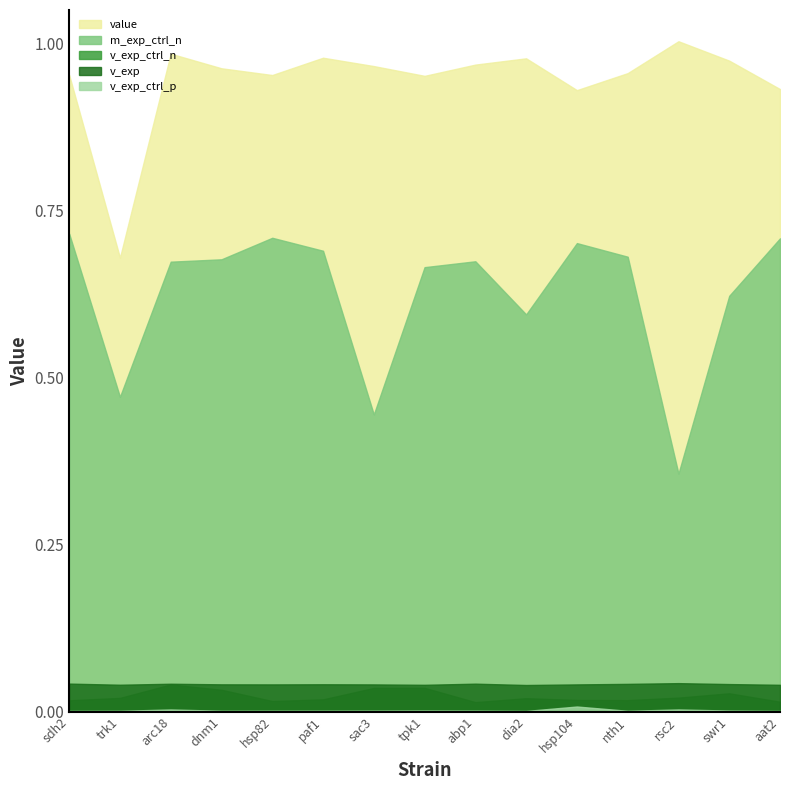

Is the value of v_exp at rsc2 greater than the value of v_exp_ctrl_n at nth1?

Yes